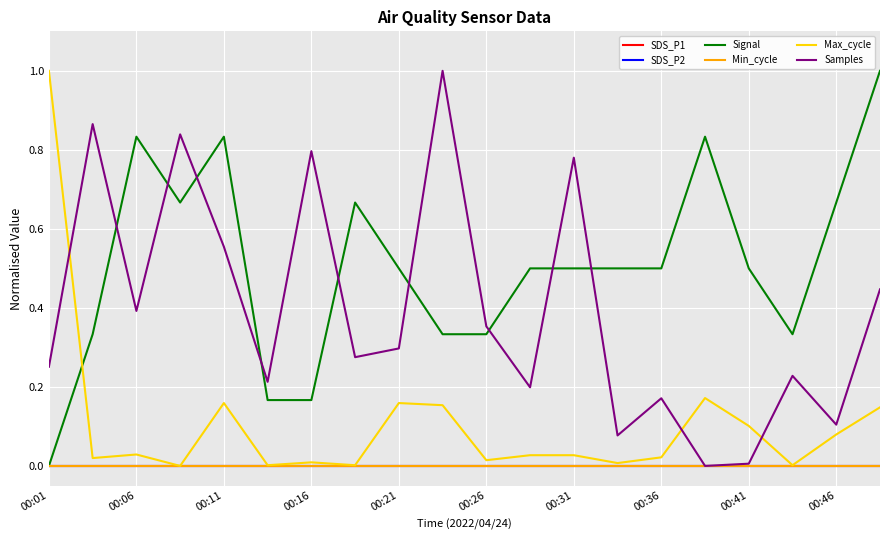

Reading right to left, what are all the values shown in this chart?

SDS_P1: 0.0	0.0	0.0	0.0	0.0	0.0	0.0	0.0	0.0	0.0	0.0	0.0	0.0	0.0	0.0	0.0	0.0	0.0	0.0	0.0
SDS_P2: 0.0	0.0	0.0	0.0	0.0	0.0	0.0	0.0	0.0	0.0	0.0	0.0	0.0	0.0	0.0	0.0	0.0	0.0	0.0	0.0
Signal: 1.0	0.7	0.3	0.5	0.8	0.5	0.5	0.5	0.5	0.3	0.3	0.5	0.7	0.2	0.2	0.8	0.7	0.8	0.3	0.0
Min_cycle: 0.0	0.0	0.0	0.0	0.0	0.0	0.0	0.0	0.0	0.0	0.0	0.0	0.0	0.0	0.0	0.0	0.0	0.0	0.0	0.0
Max_cycle: 0.1	0.1	0.0	0.1	0.2	0.0	0.0	0.0	0.0	0.0	0.2	0.2	0.0	0.0	0.0	0.2	0.0	0.0	0.0	1.0
Samples: 0.4	0.1	0.2	0.0	0.0	0.2	0.1	0.8	0.2	0.4	1.0	0.3	0.3	0.8	0.2	0.6	0.8	0.4	0.9	0.3